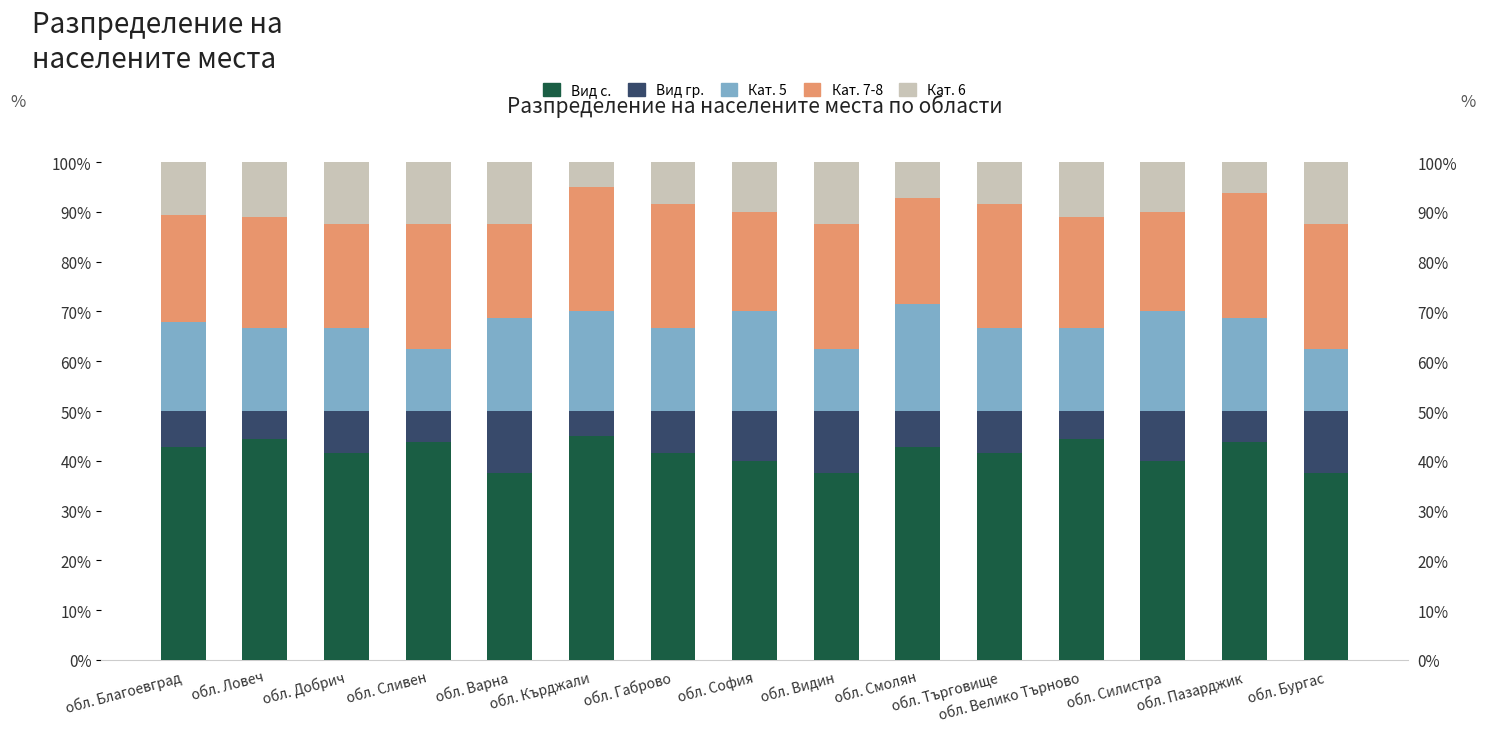

Where is Вид гр. nearest to the value 8?

обл. Добрич